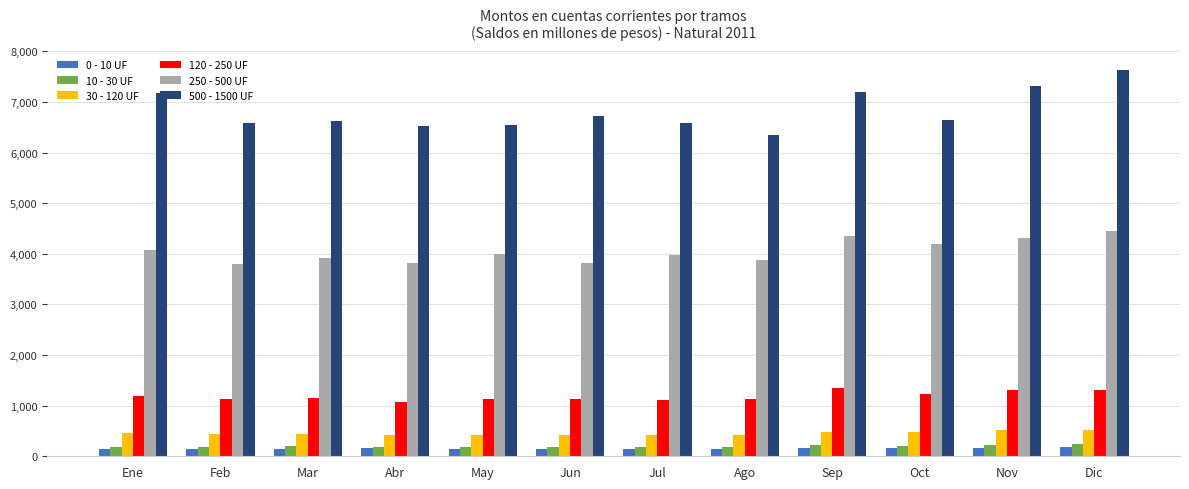

What is the difference between the highest and lowest values at Dic?

7446.6